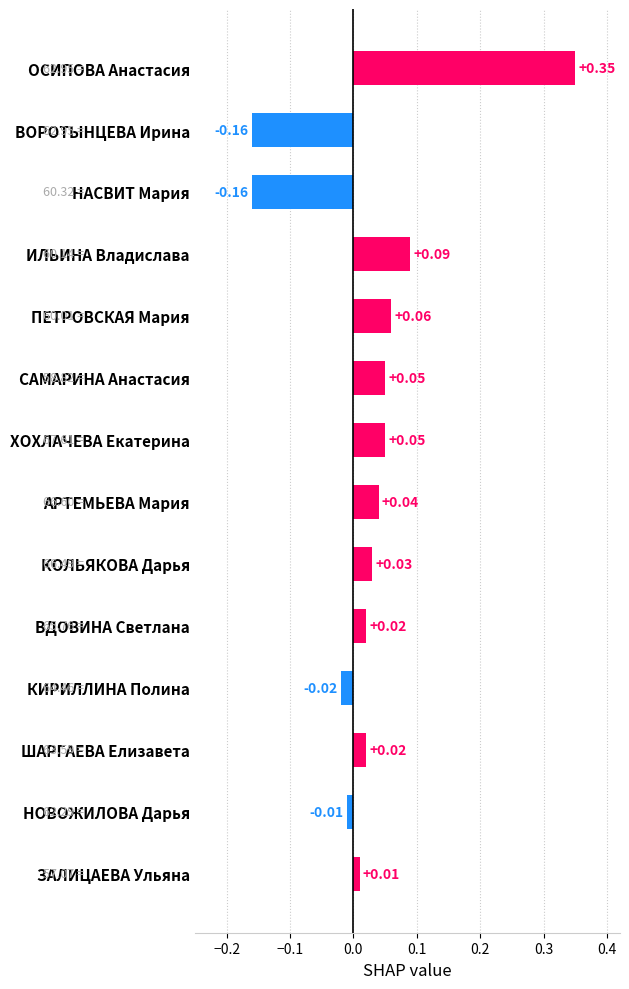

Which label corresponds to the largest value in the chart?

ОСИПОВА Анастасия